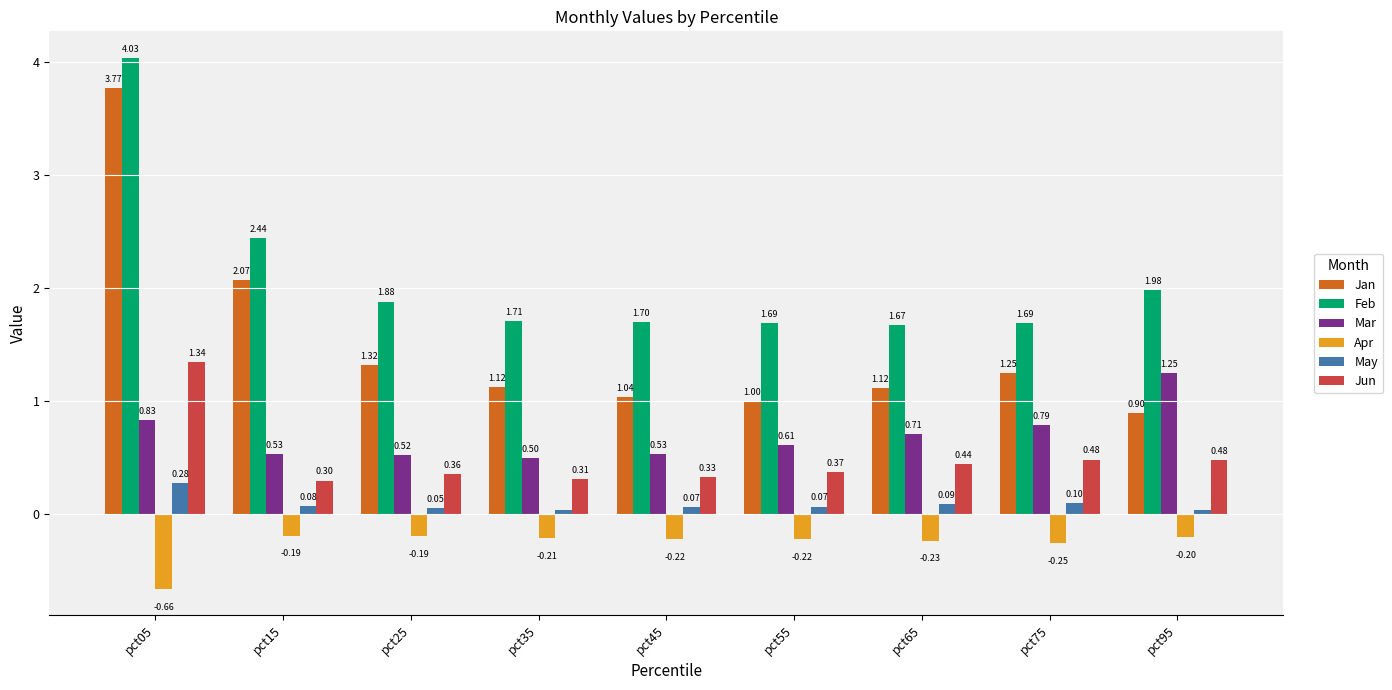

What is the difference between the Feb values at pct25 and pct65?

0.2